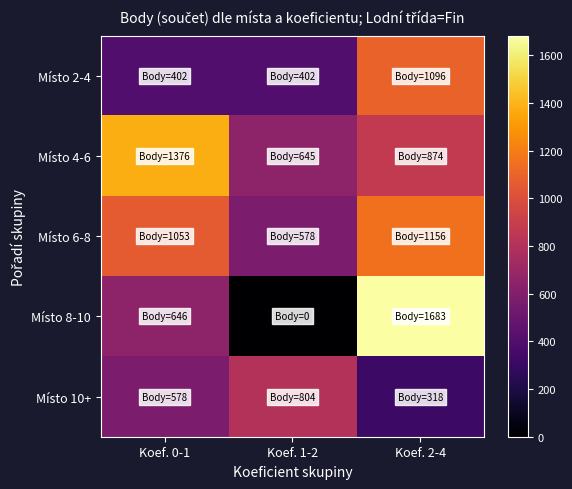

At how many categories does at least one series exceed 44?

3